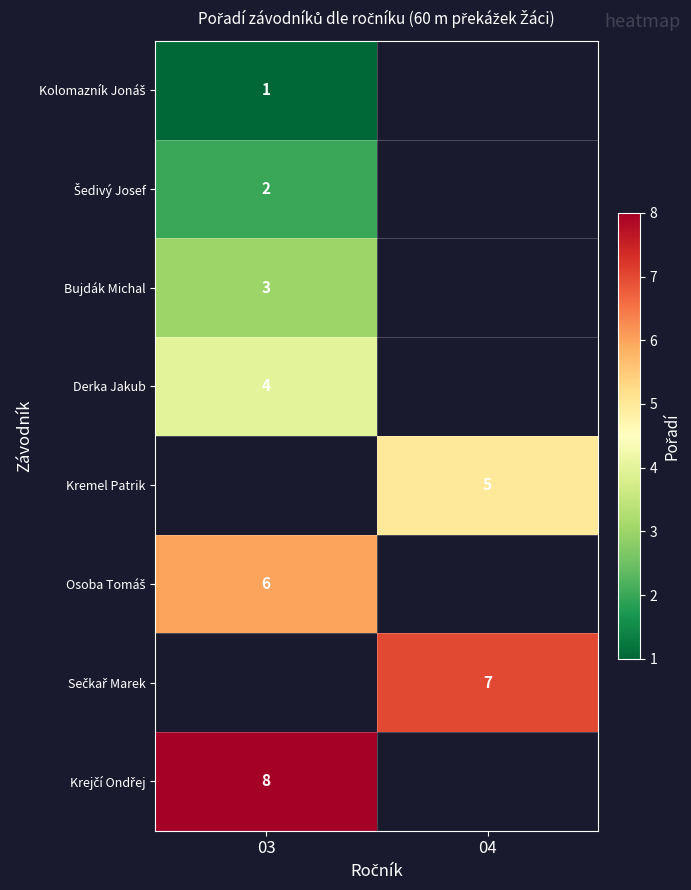

The Bujdák Michal series shows 1 at 03. True or false?

False